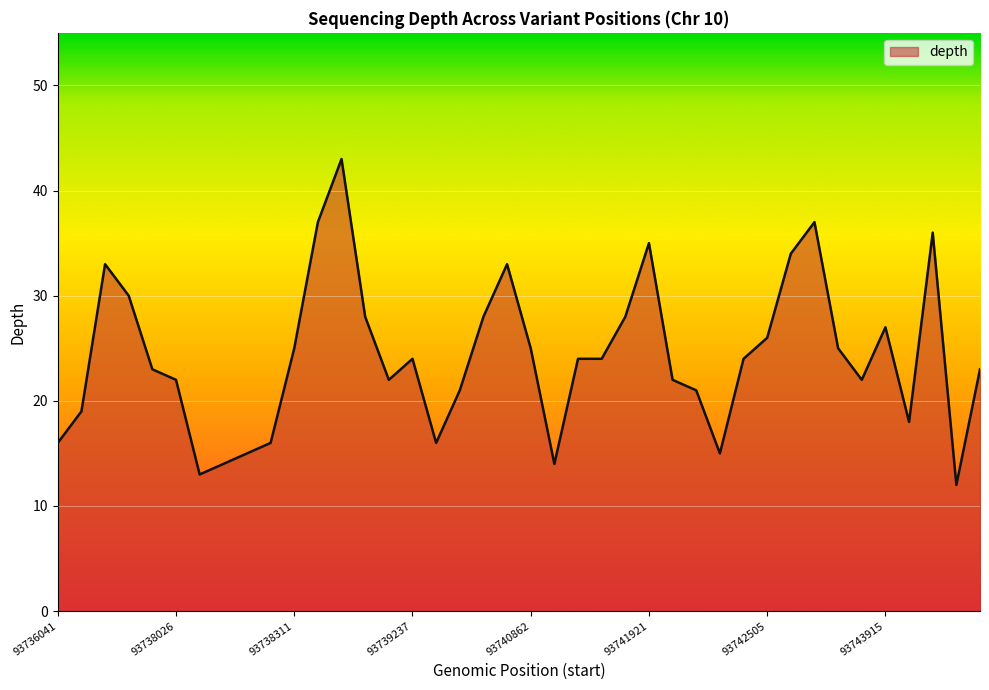

What is the maximum value shown in the chart?

43